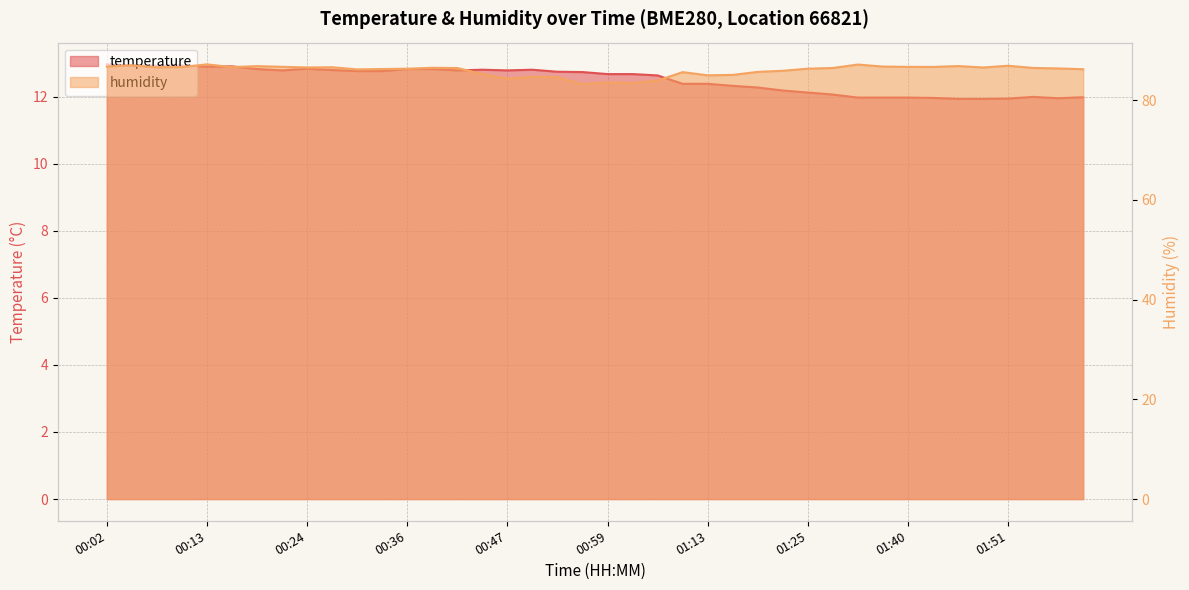

Rank the series by their average value, from lowest to highest.

temperature, humidity